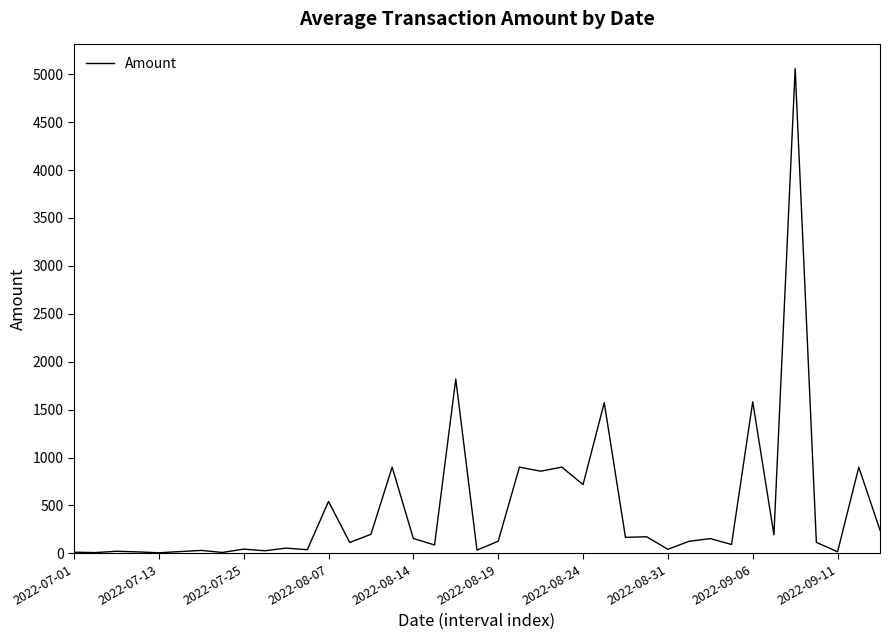

What is the maximum value shown in the chart?

5058.4